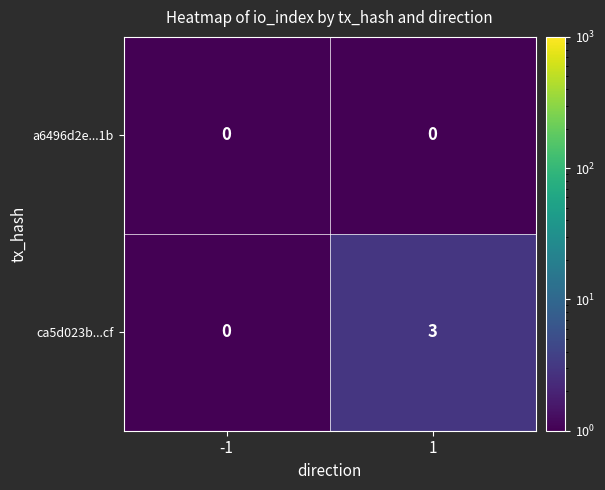

Reading left to right, list all the values displayed in this chart.

a6496d2e...1b: -1=0	1=0
ca5d023b...cf: -1=0	1=3